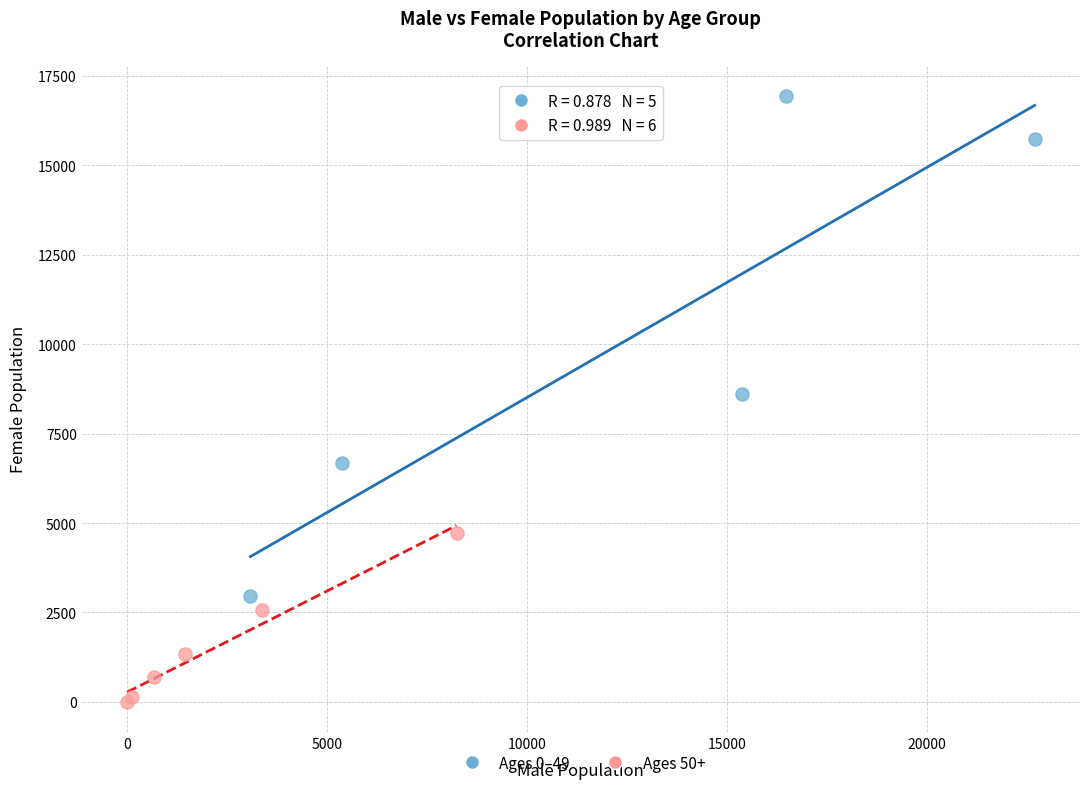

Which series reaches the minimum Y coordinate?

Ages 50+